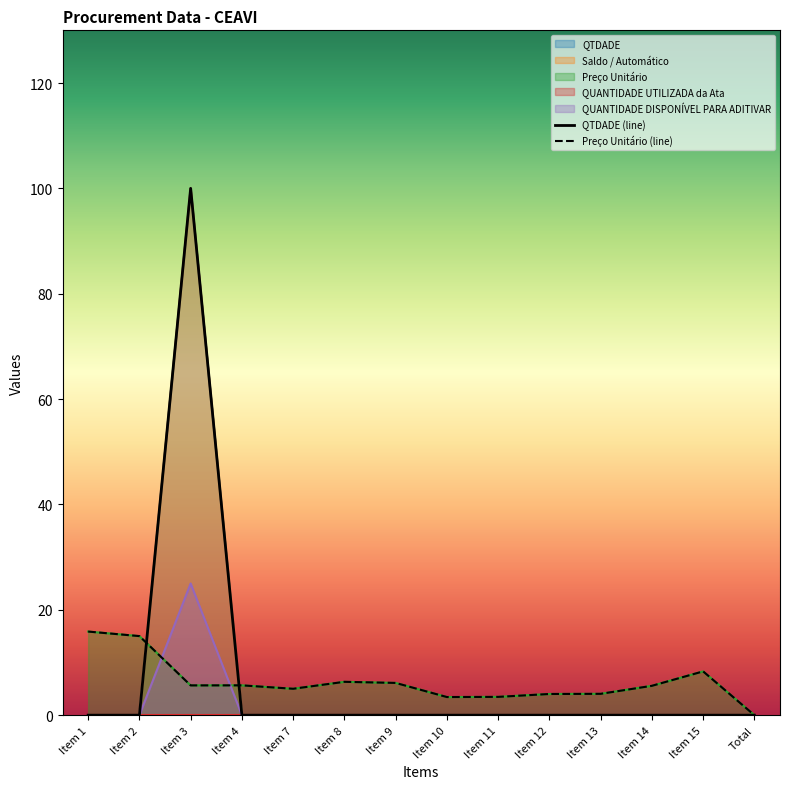

Reading left to right, extract all data points from this chart.

QTDADE (line): Item 1=0.0	Item 2=0.0	Item 3=100.0	Item 4=0.0	Item 7=0.0	Item 8=0.0	Item 9=0.0	Item 10=0.0	Item 11=0.0	Item 12=0.0	Item 13=0.0	Item 14=0.0	Item 15=0.0	Total=0.0
Preço Unitário (line): Item 1=15.9	Item 2=15.0	Item 3=5.7	Item 4=5.7	Item 7=5.0	Item 8=6.3	Item 9=6.1	Item 10=3.4	Item 11=3.5	Item 12=4.0	Item 13=4.0	Item 14=5.6	Item 15=8.3	Total=0.0